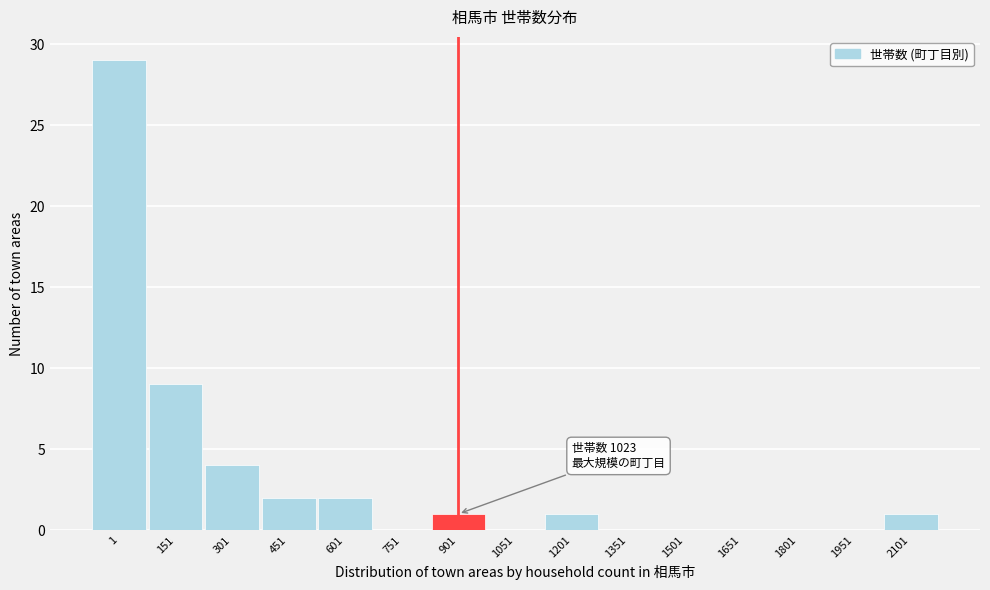

Reading left to right, transcribe all the data shown in this chart.

1=29	151=9	301=4	451=2	601=2	751=0	901=1	1051=0	1201=1	1351=0	1501=0	1651=0	1801=0	1951=0	2101=1